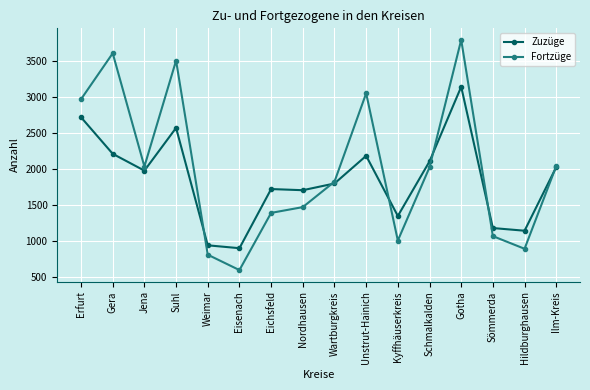

List the series in order of their overall mean, highest first.

Fortzüge, Zuzüge